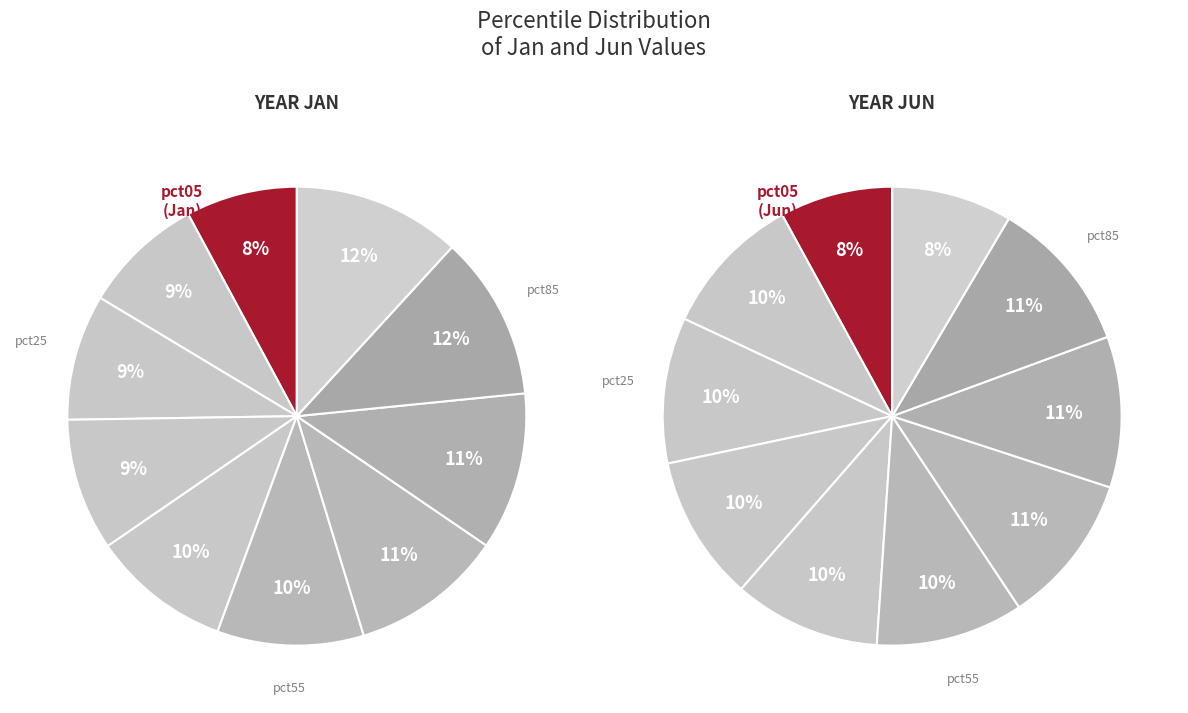

True or false: pct75 accounts for 11% of the total.

True